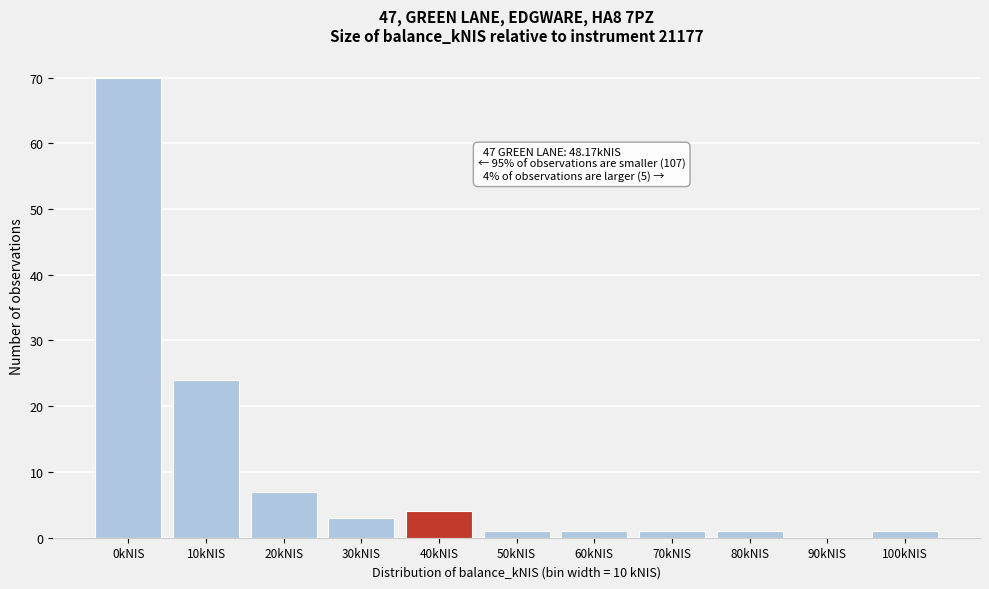

Reading right to left, what are all the values shown in this chart?

100kNIS=1	90kNIS=0	80kNIS=1	70kNIS=1	60kNIS=1	50kNIS=1	40kNIS=4	30kNIS=3	20kNIS=7	10kNIS=24	0kNIS=70